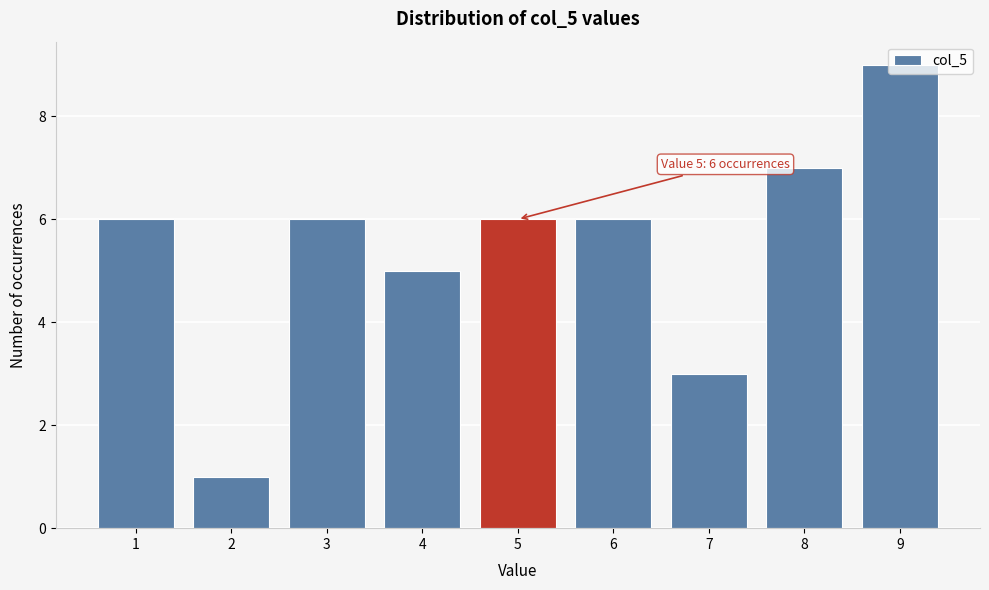

What is the value of the 2nd bar from the left?

1